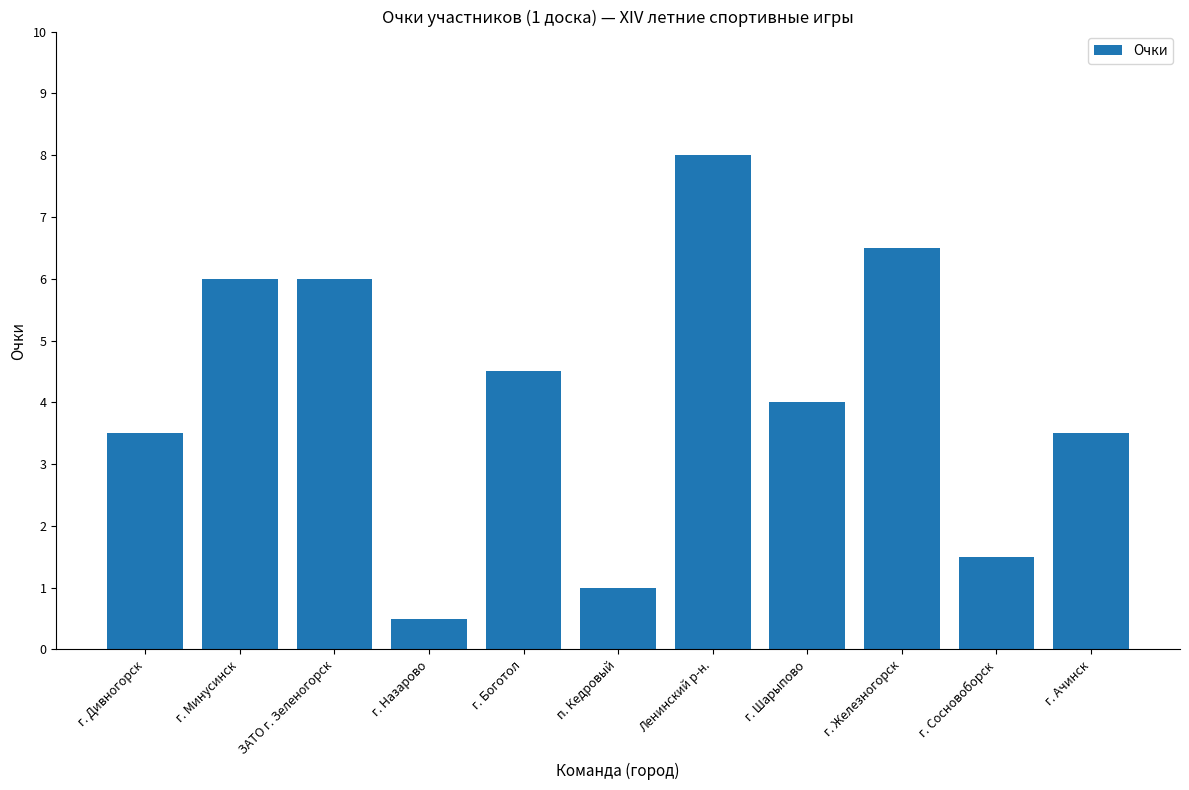

Reading left to right, extract all data points from this chart.

3.5	6.0	6.0	0.5	4.5	1.0	8.0	4.0	6.5	1.5	3.5